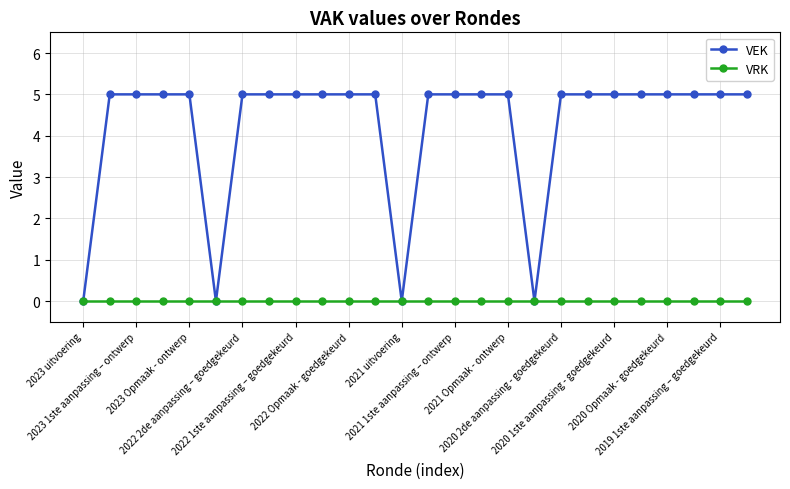

What are all the series names shown in the legend?

VEK, VRK